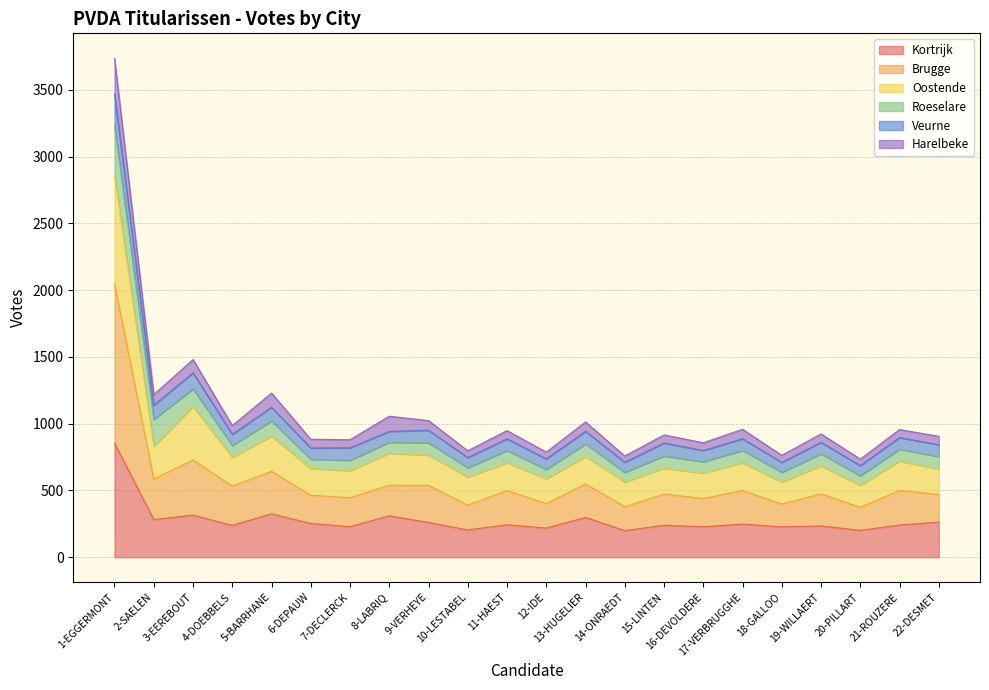

At which category is the sum across all series the highest?

1-EGGERMONT